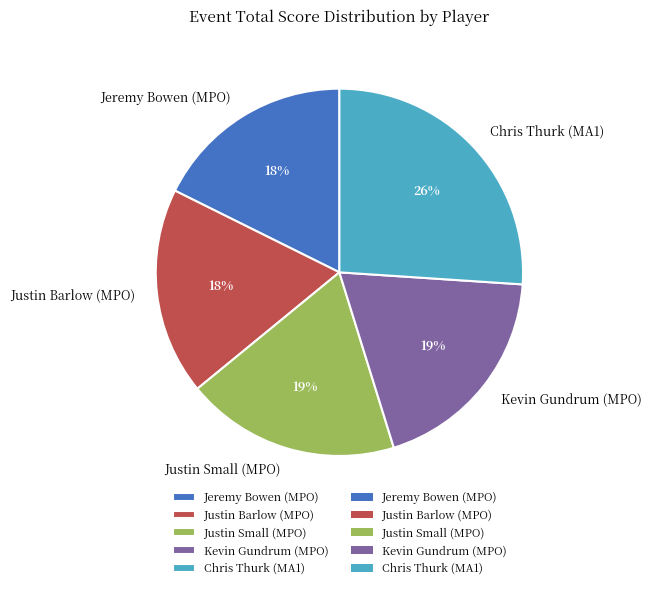

Does Justin Barlow (MPO) represent more than half of the total?

No